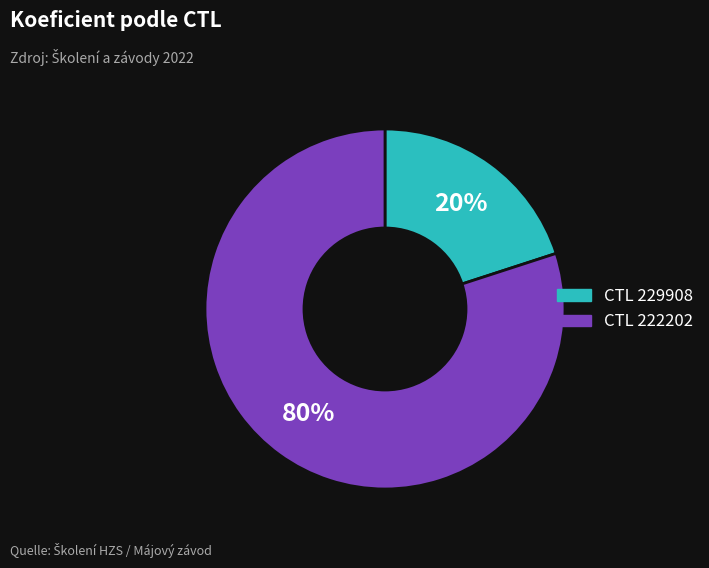

To the nearest percent, what is the average slice percentage?

50%